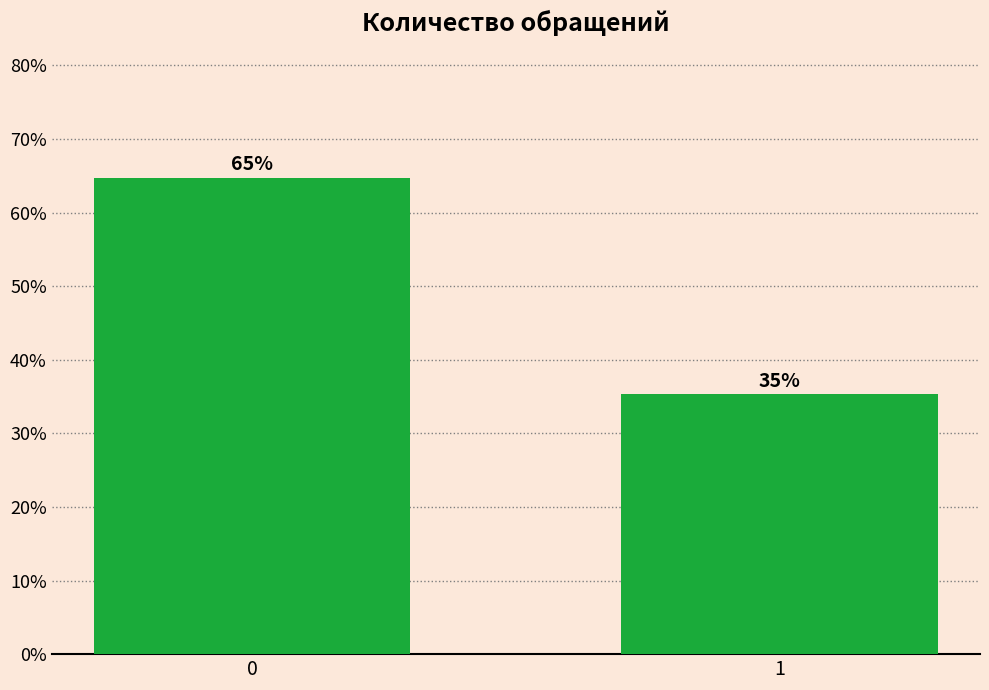

What is the value of the 2nd bar from the left?

35.3